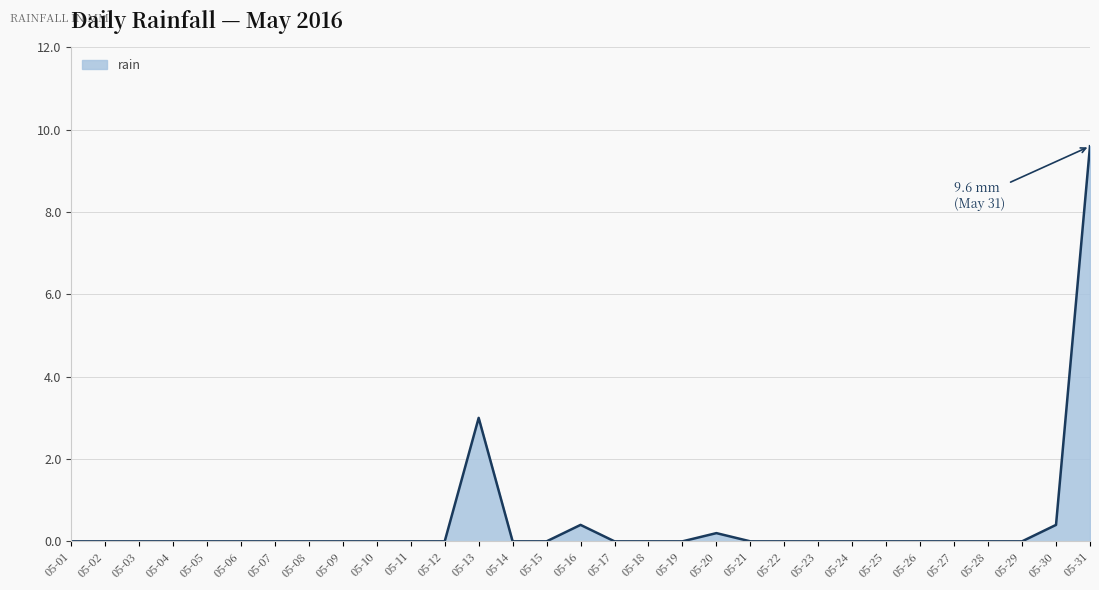

At which label is the value closest to 4?

05-13